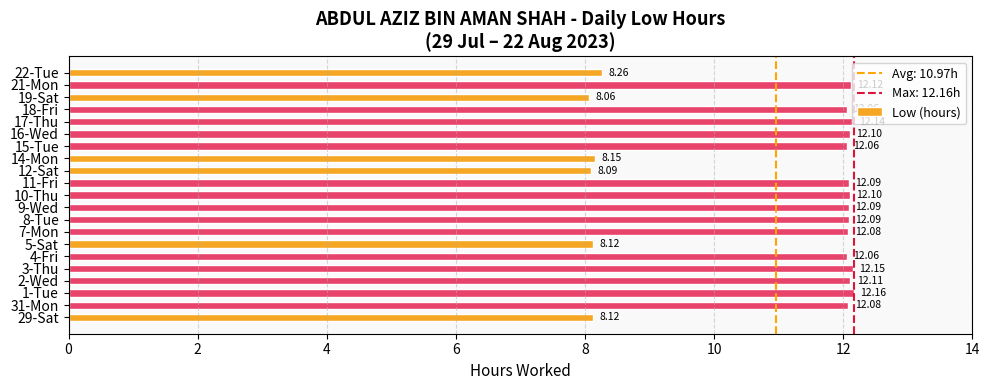

Which has a higher value, 7-Mon or 18-Fri?

7-Mon